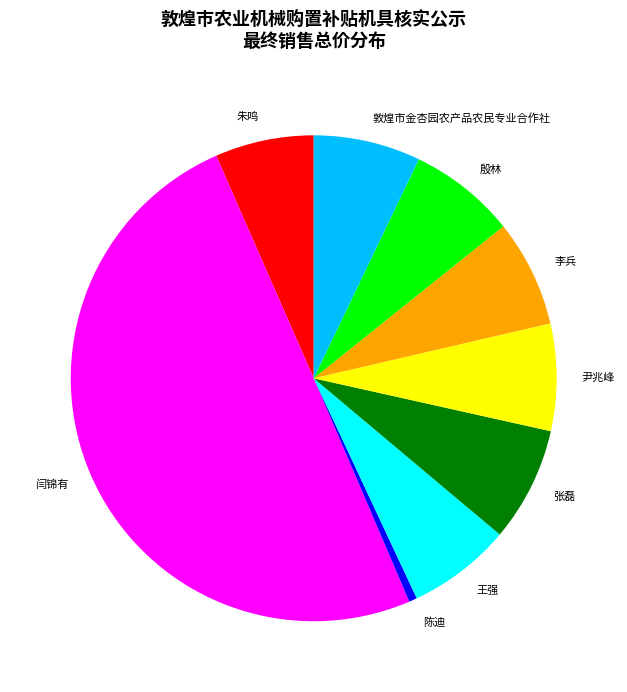

Between 闫锦有 and 敦煌市金杏园农产品农民专业合作社, which is larger?

闫锦有